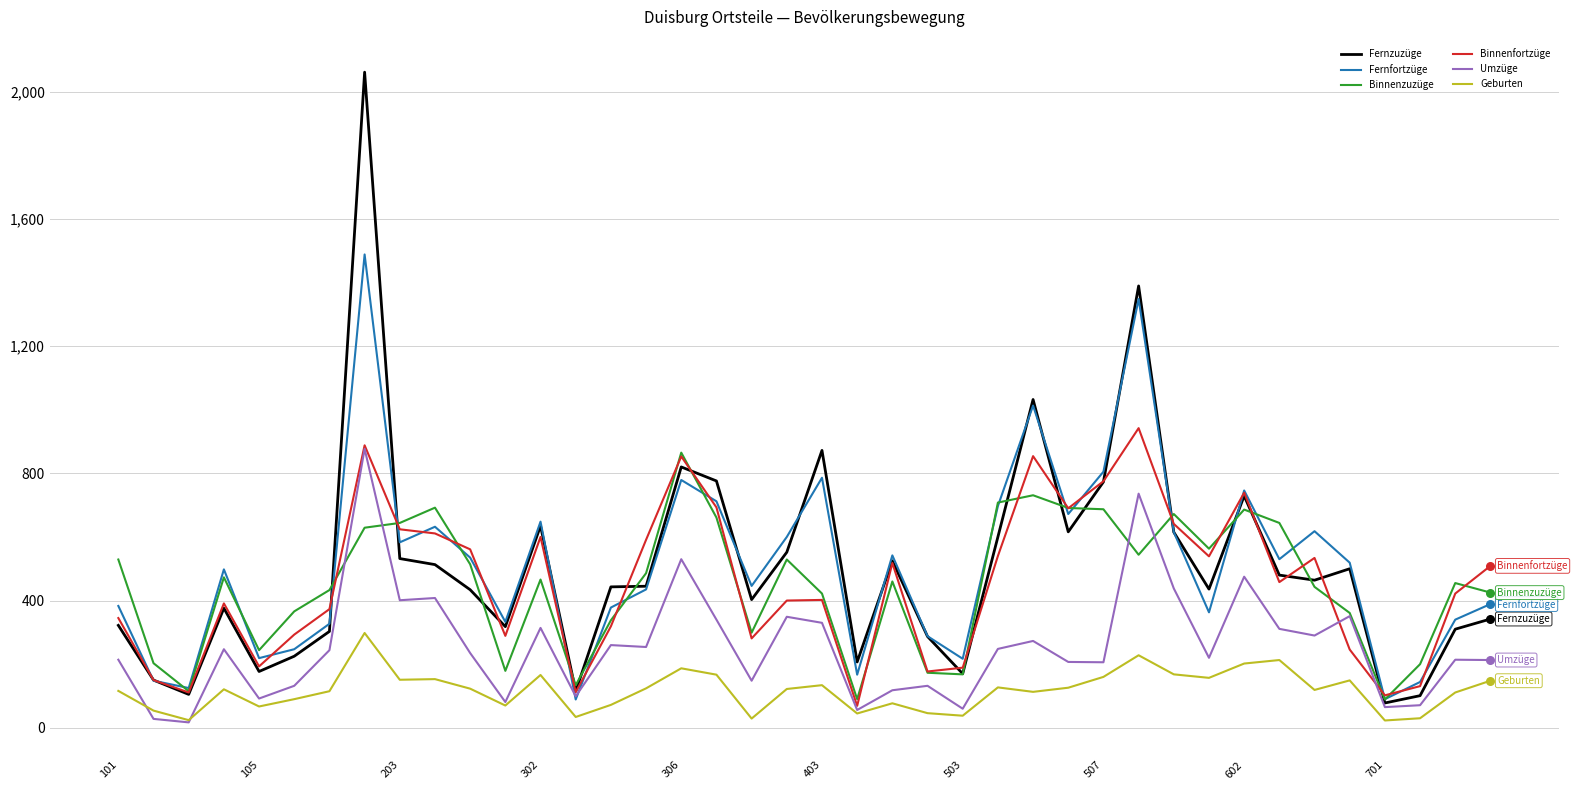

What are all the series names shown in the legend?

Fernzuzüge, Fernfortzüge, Binnenzuzüge, Binnenfortzüge, Umzüge, Geburten